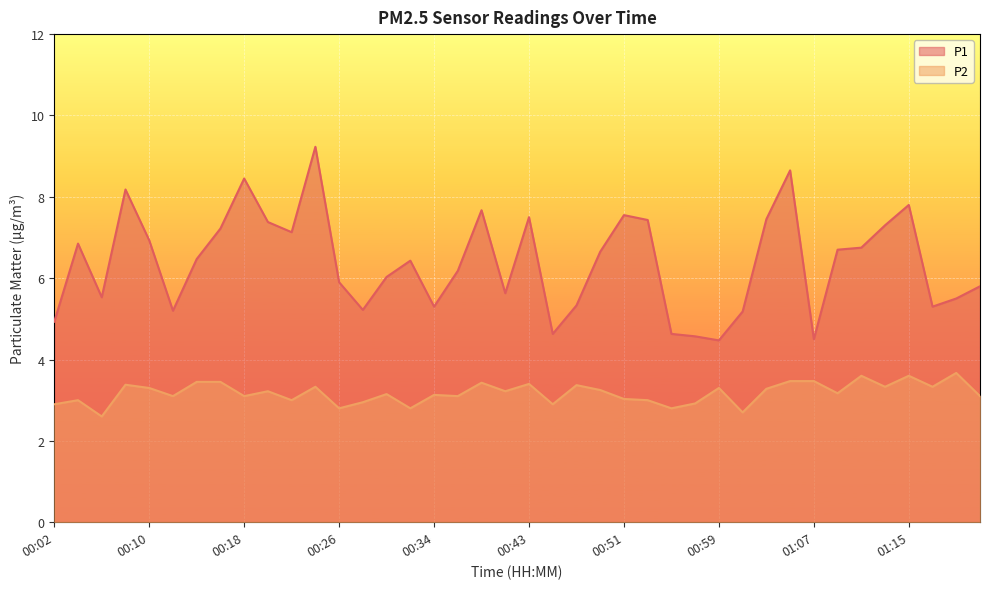

Does the chart display data point markers on the line(s)?

No